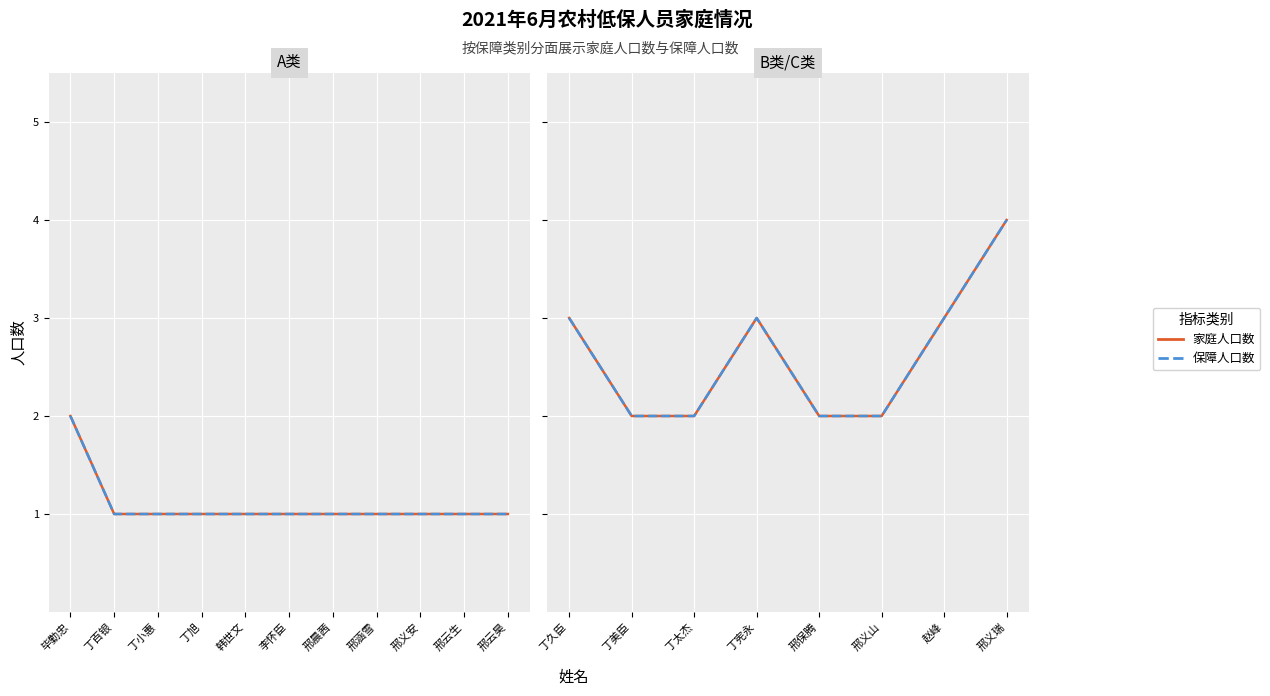

Is it true that 家庭人口数 equals 1 at 邢保腾?

False